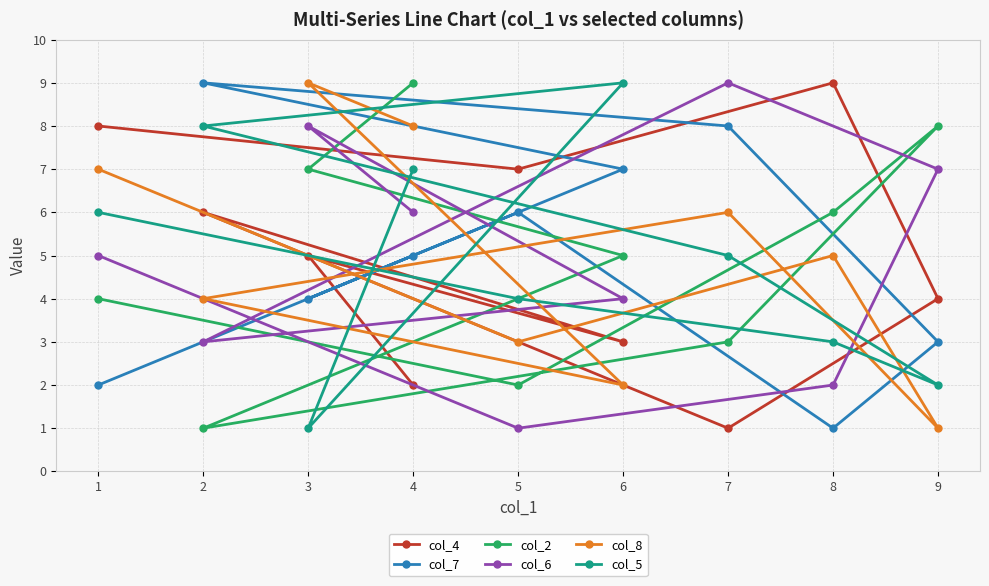

Between 4 and 1, which series saw the biggest shift?

col_4